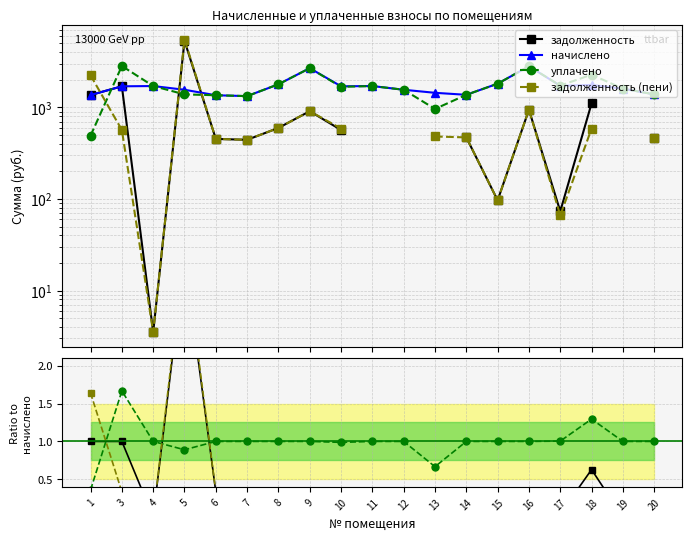

What is the sum of the задолженность values at 16 and 14?

0.7